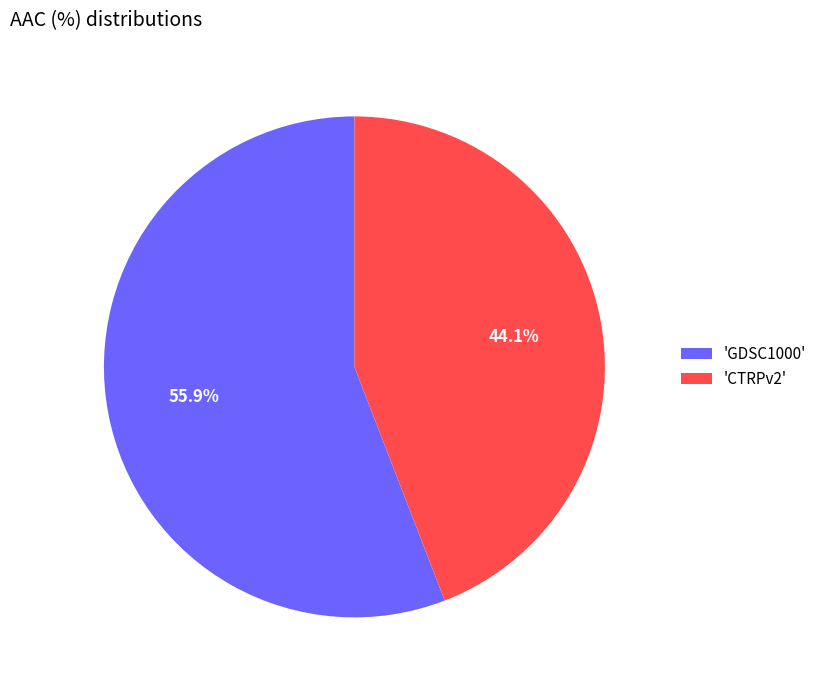

What is the ratio of the value at 'GDSC1000' to the value at 'CTRPv2'?

1.3